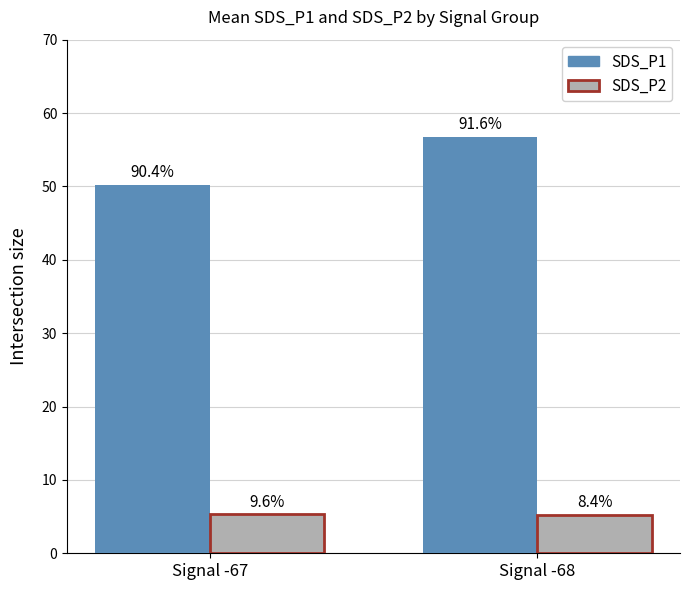

What is the sum of all SDS_P1 values?

106.9